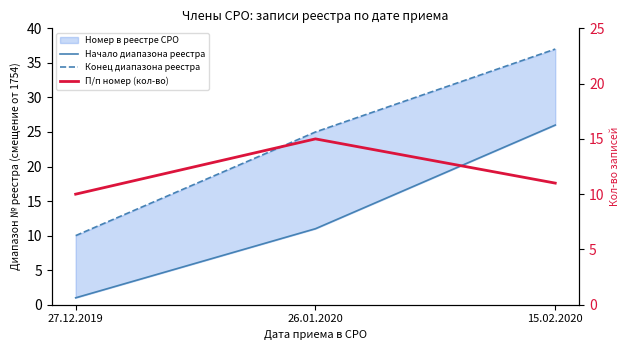

Where does the П/п номер (кол-во) series first go above 11?

26.01.2020